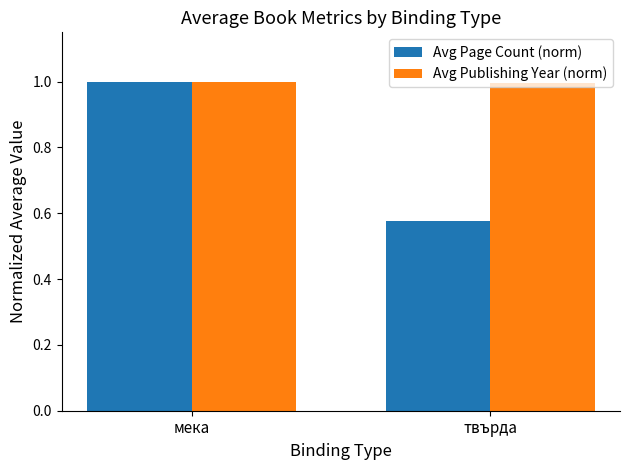

True or false: Avg Publishing Year (norm) has a value of 1.0 at твърда.

True